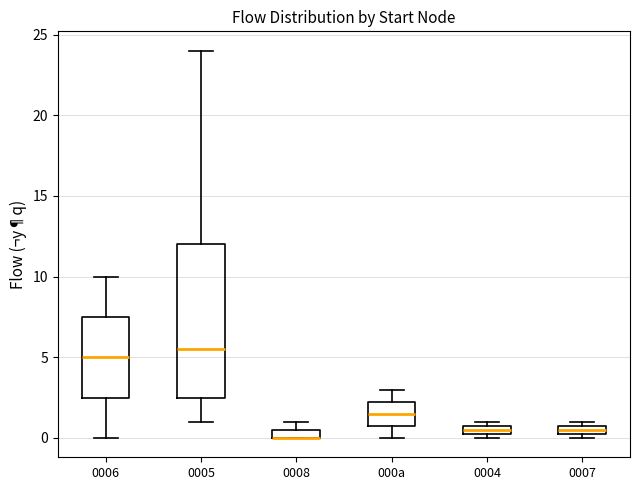

Comparing the boxes themselves (not the whiskers), which one is the tallest?

0005